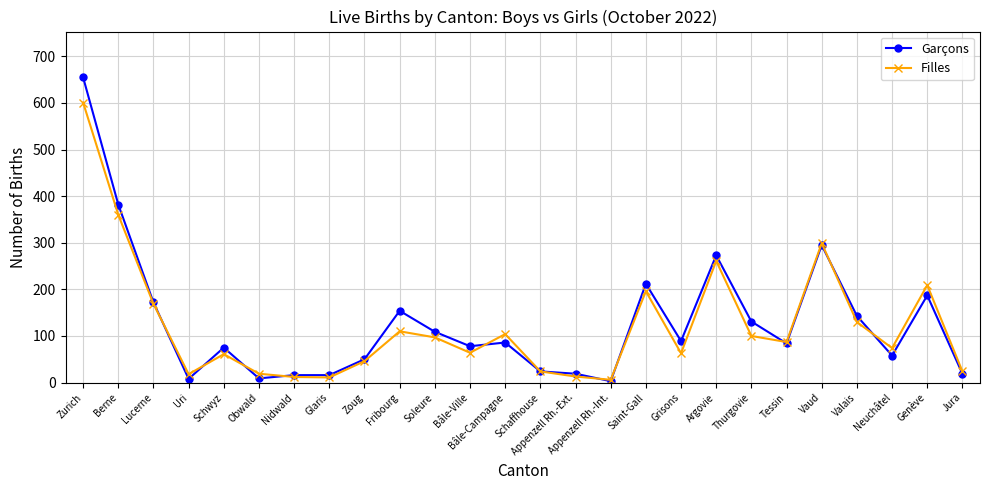

Is the value of Garçons at Genève greater than the value of Filles at Fribourg?

Yes